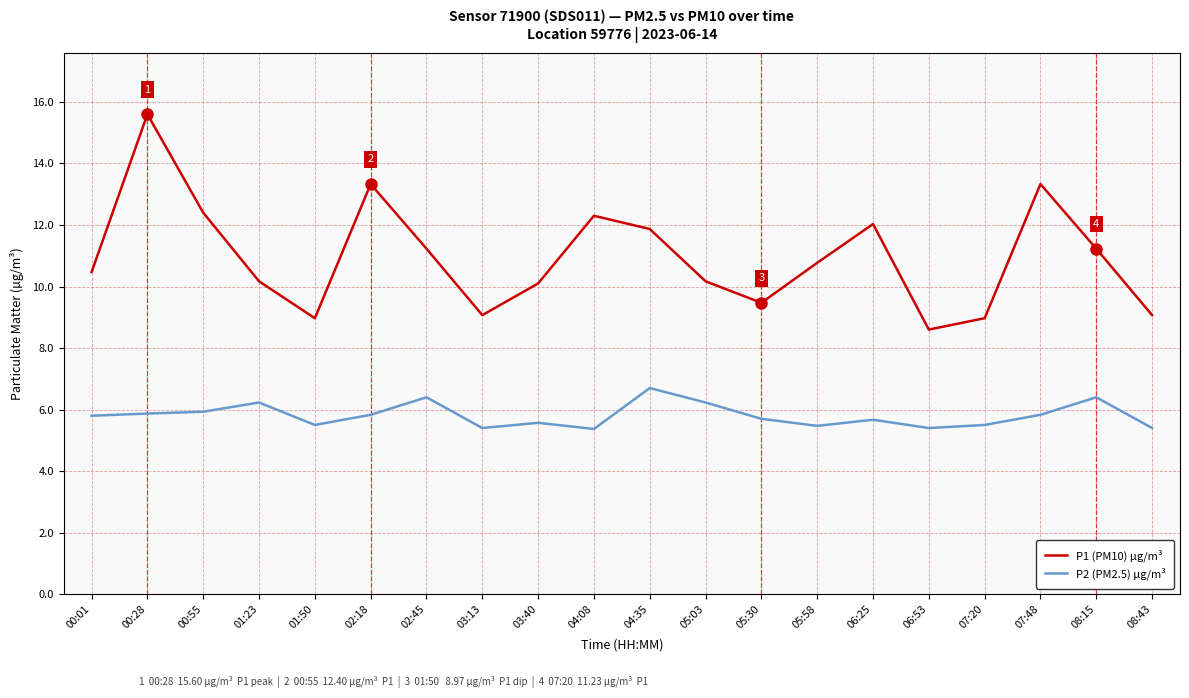

True or false: P1 (PM10) µg/m³ and P2 (PM2.5) µg/m³ intersect in this chart.

False